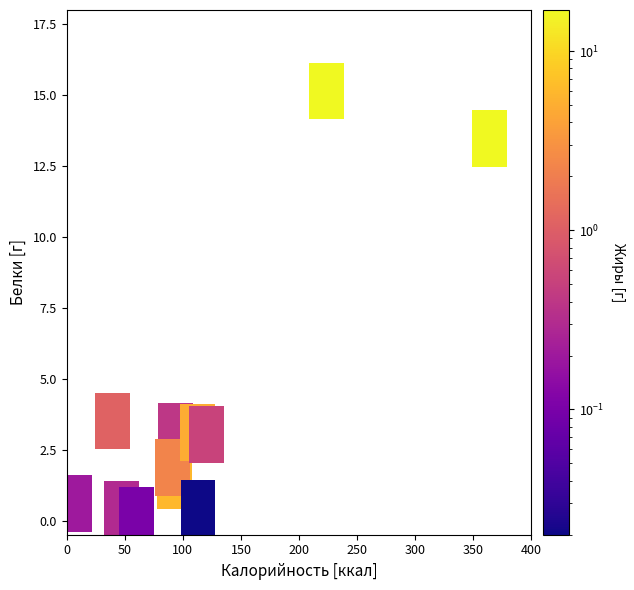

What is the average Y value?

3.9